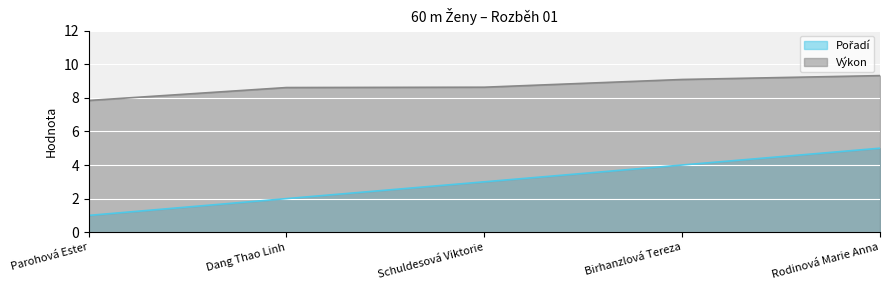

At how many categories does at least one series exceed 6?

5